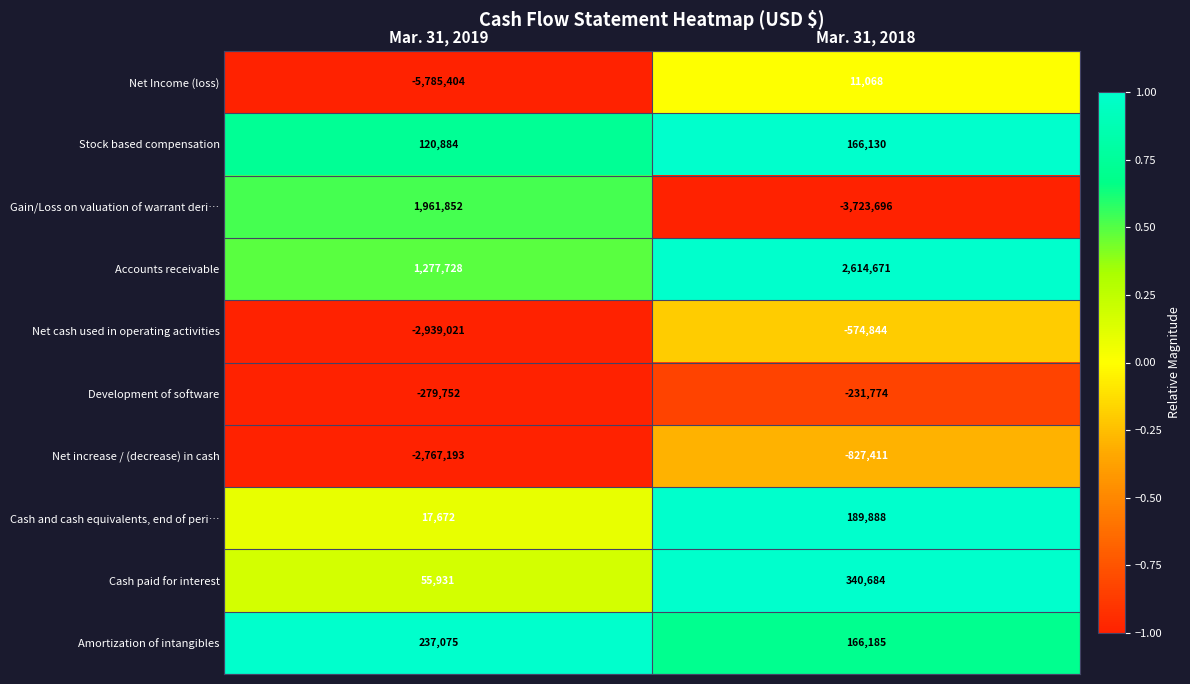

What is the sum of all Net increase / (decrease) in cash values?

-3594604